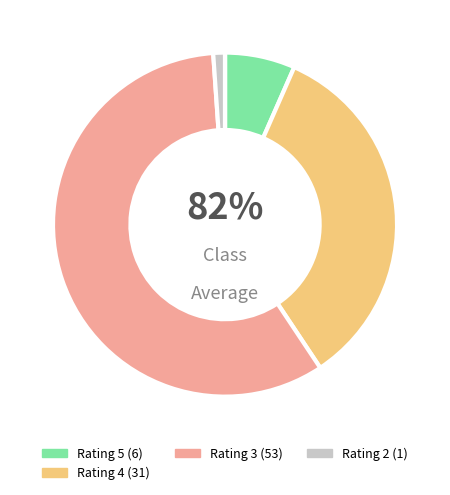

Which slice represents more than half of the pie?

Rating 3